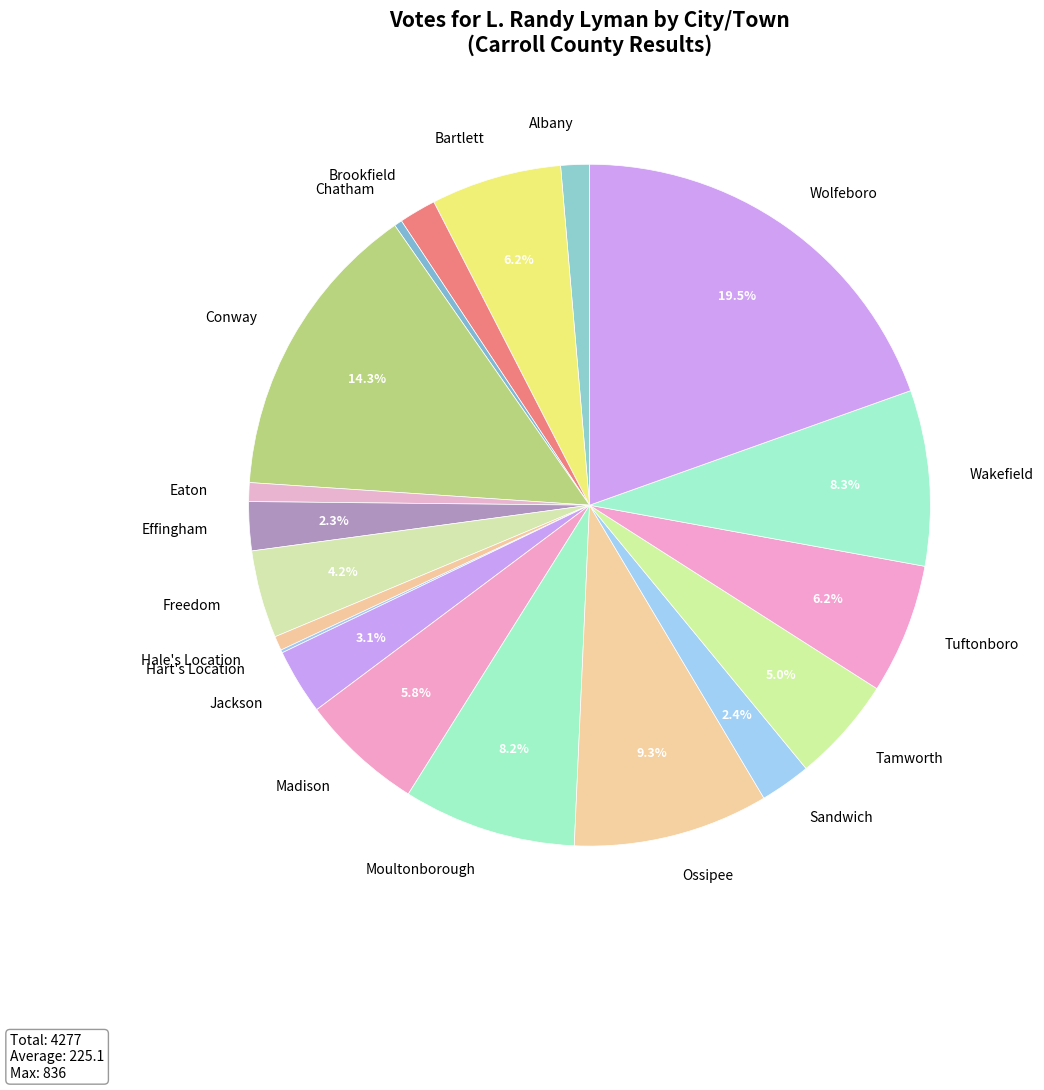

What is the largest slice in the pie chart?

Wolfeboro